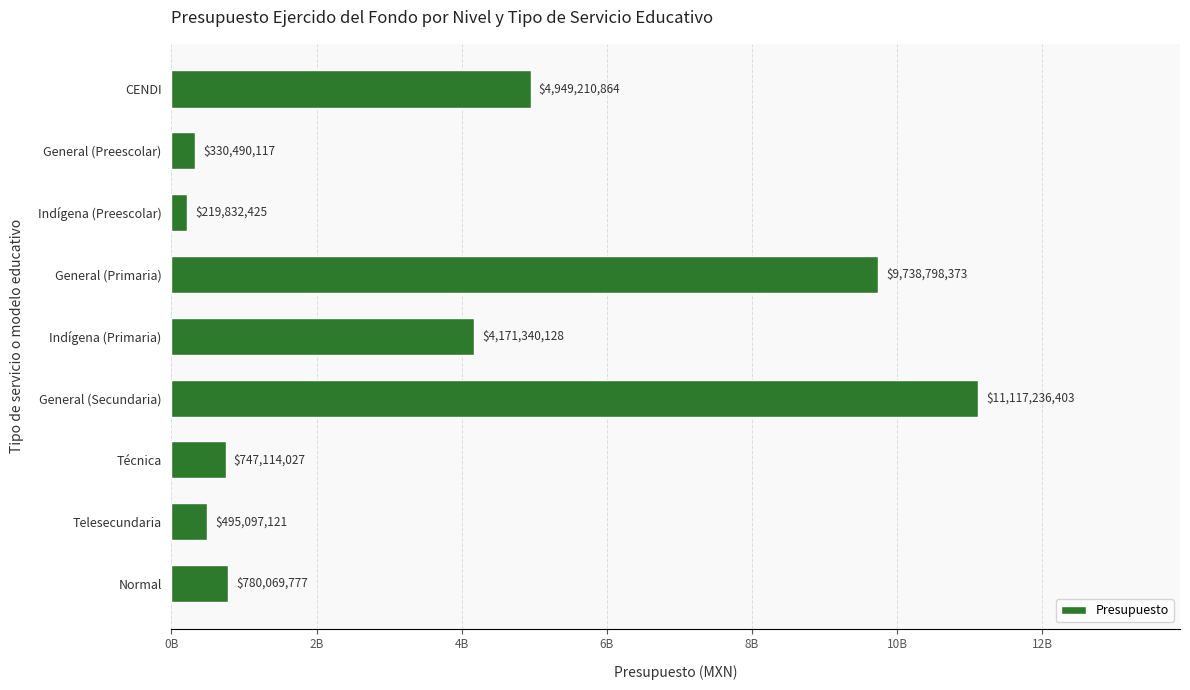

Does the chart contain any negative values?

No